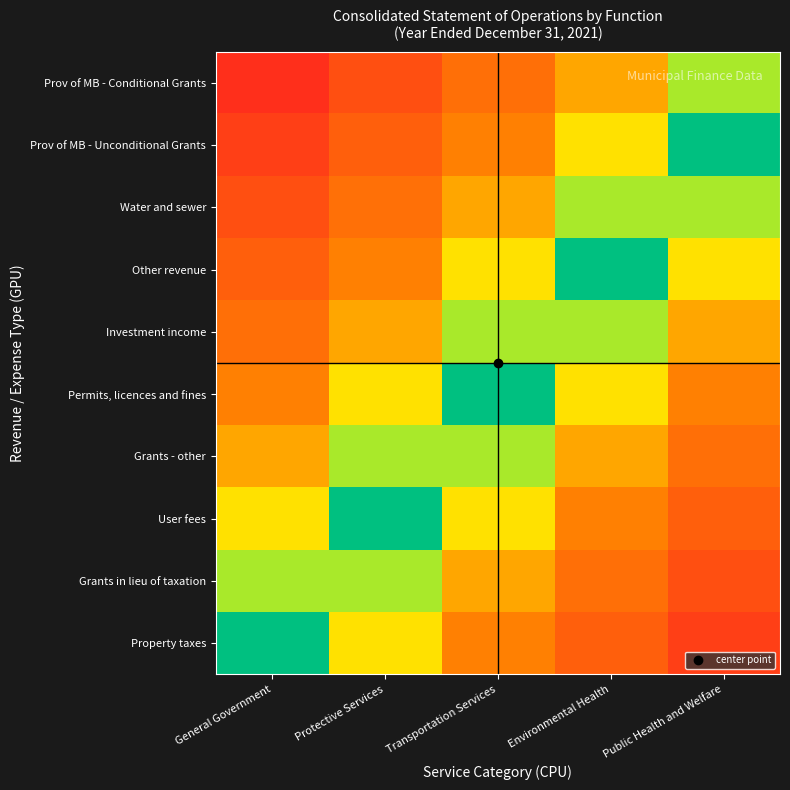

Which series has the largest total across all categories?

Prov of MB - Conditional Grants